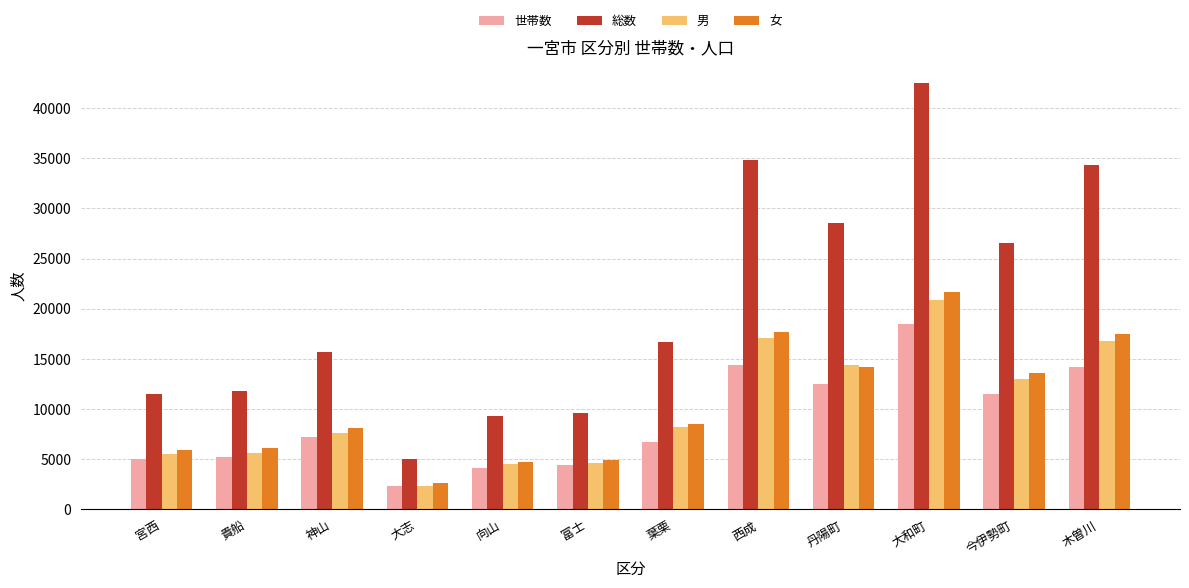

What position from the right is 今伊勢町?

2